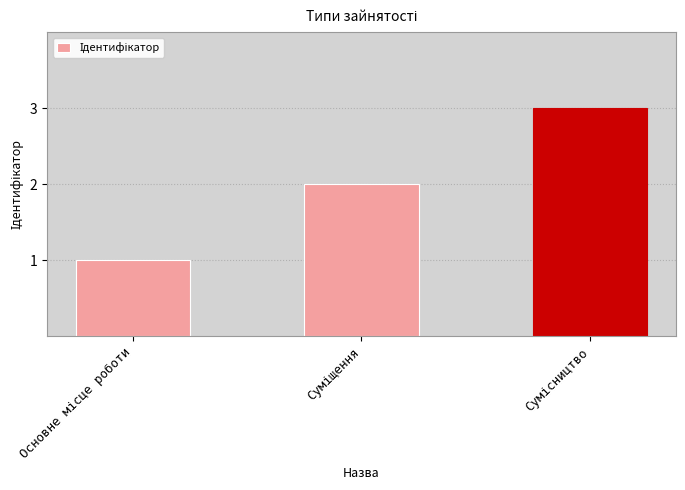

What is the maximum value shown in the chart?

3